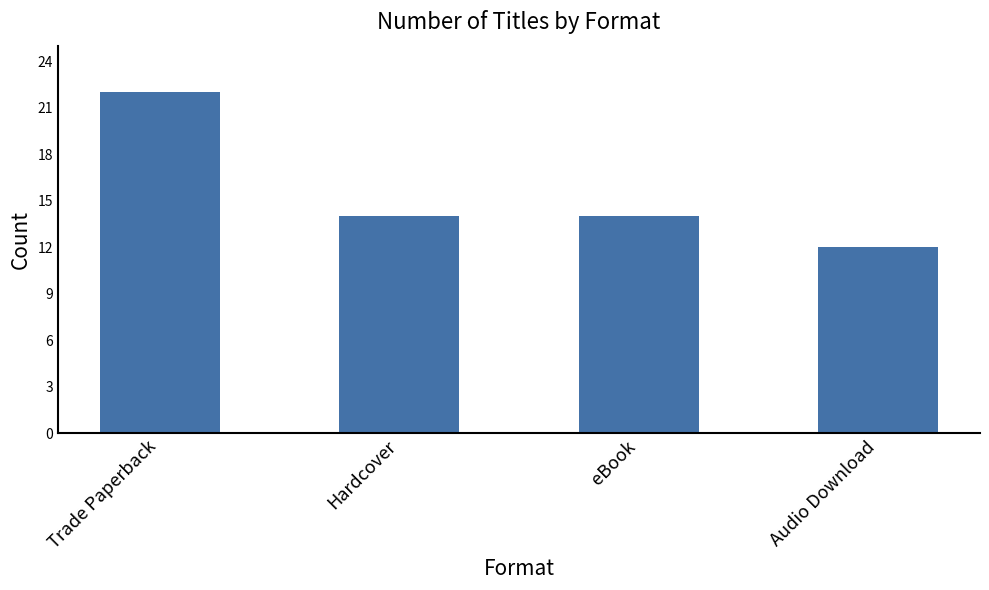

What is the sum of the values at eBook and Trade Paperback?

36